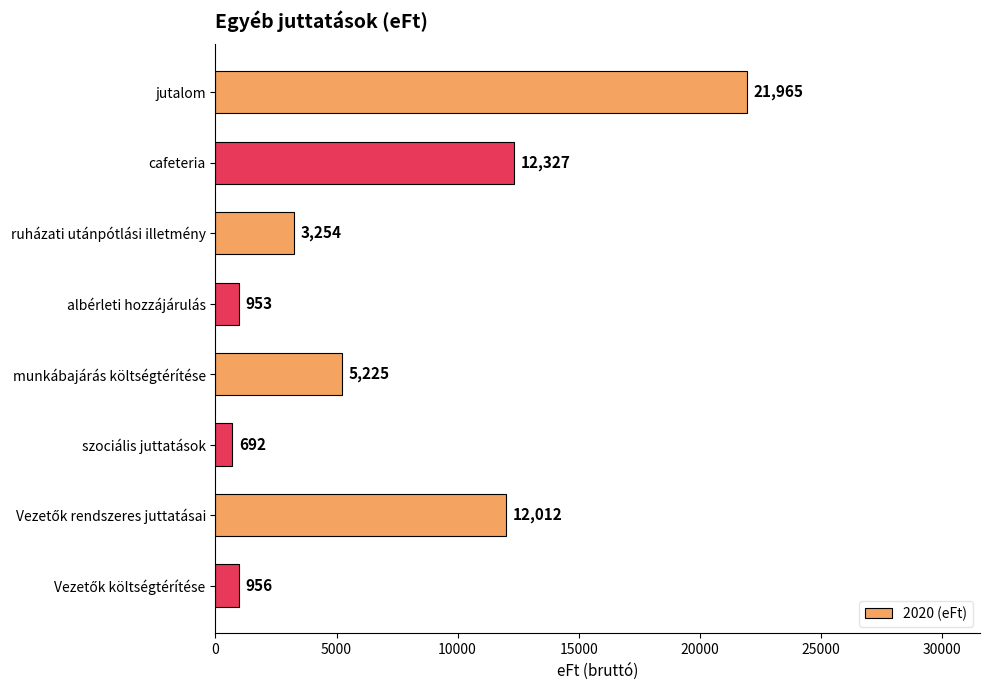

Which category has the lowest value across all series?

szociális juttatások